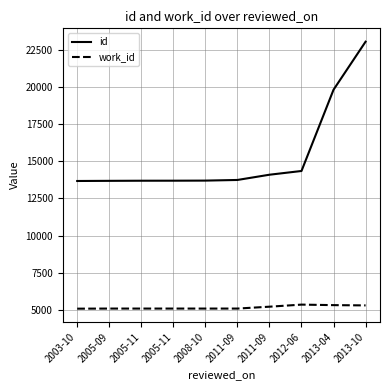

Reading left to right, extract all data points from this chart.

id: 13677	13687	13695	13697	13703	13746	14099	14351	19822	23056
work_id: 5081	5088	5088	5088	5088	5088	5214	5354	5319	5301